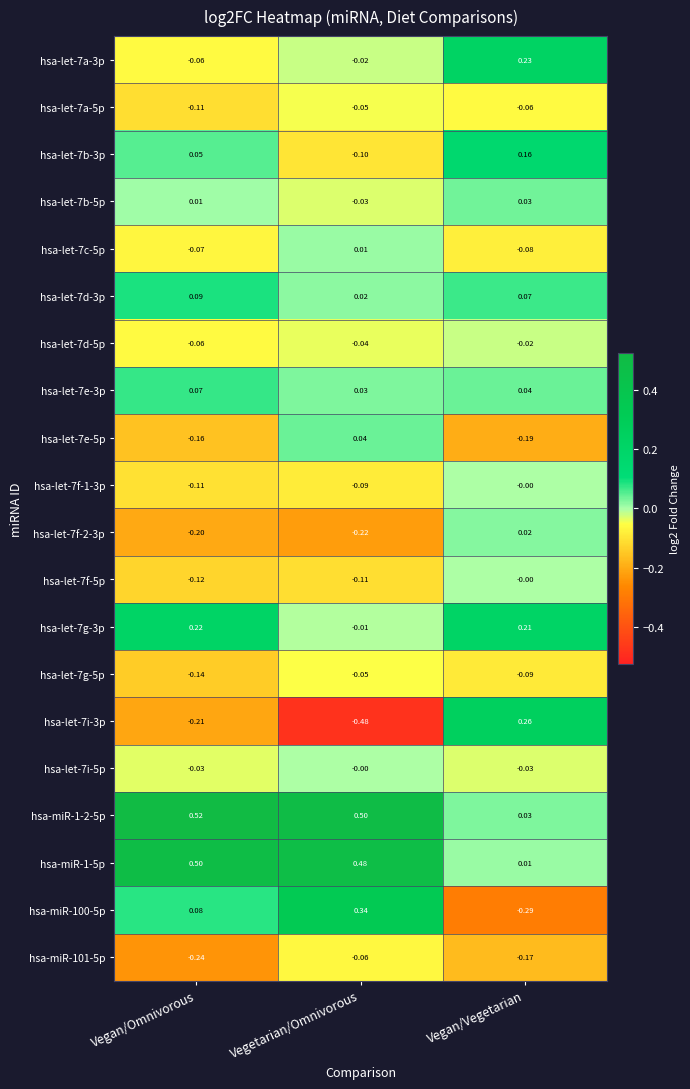

Which category has the lowest value across all series?

Vegetarian/Omnivorous